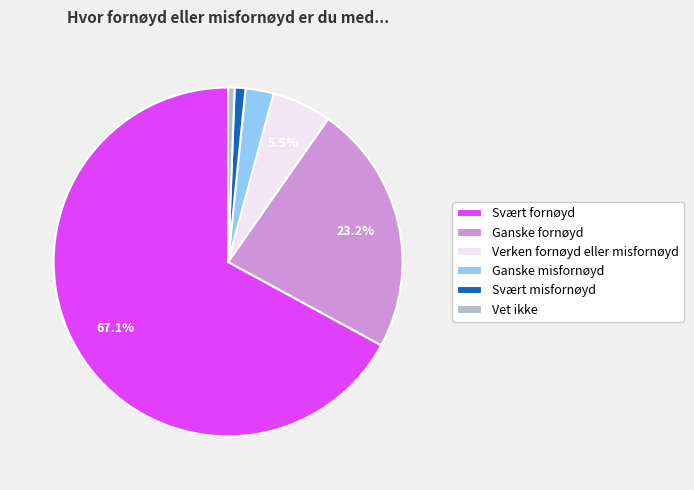

What is the largest slice in the pie chart?

Svært fornøyd